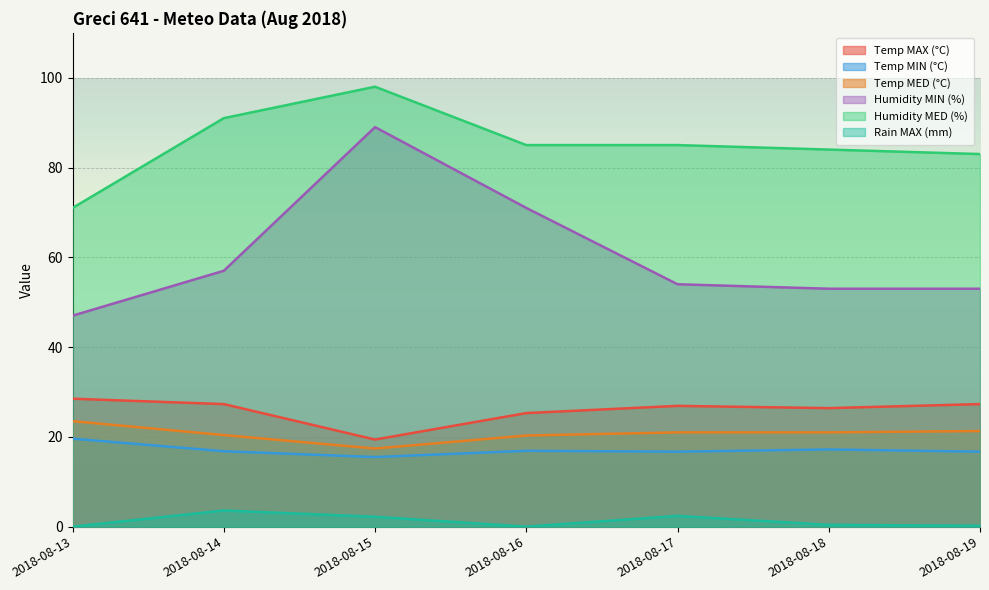

At which label does Rain MAX (mm) reach its peak?

2018-08-14